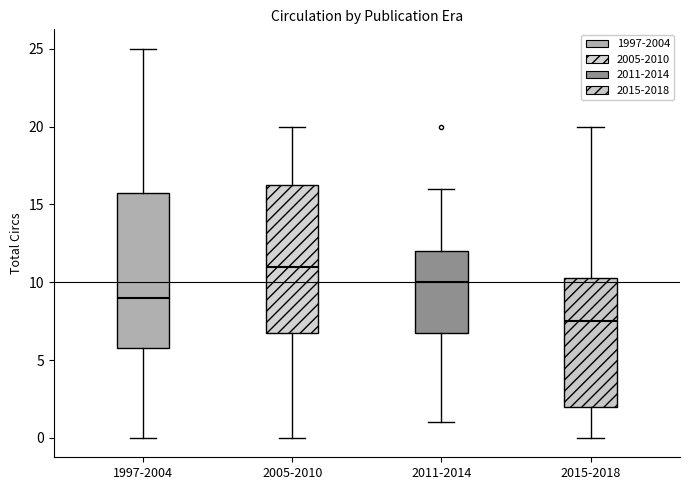

Reading left to right, read every box against the y-axis: the position of its median line, the range the box covers, and the ends of its whiskers. The values are not printed on the chart, so give them approximately, as read against the axis.

1997-2004: median 9.0, box 6.0 to 16.0, whiskers 0.0 to 25.0
2005-2010: median 11.0, box 7.0 to 16.5, whiskers 0.0 to 20.0
2011-2014: median 10.0, box 7.0 to 12.0, whiskers 1.0 to 16.0
2015-2018: median 7.5, box 2.0 to 10.5, whiskers 0.0 to 20.0